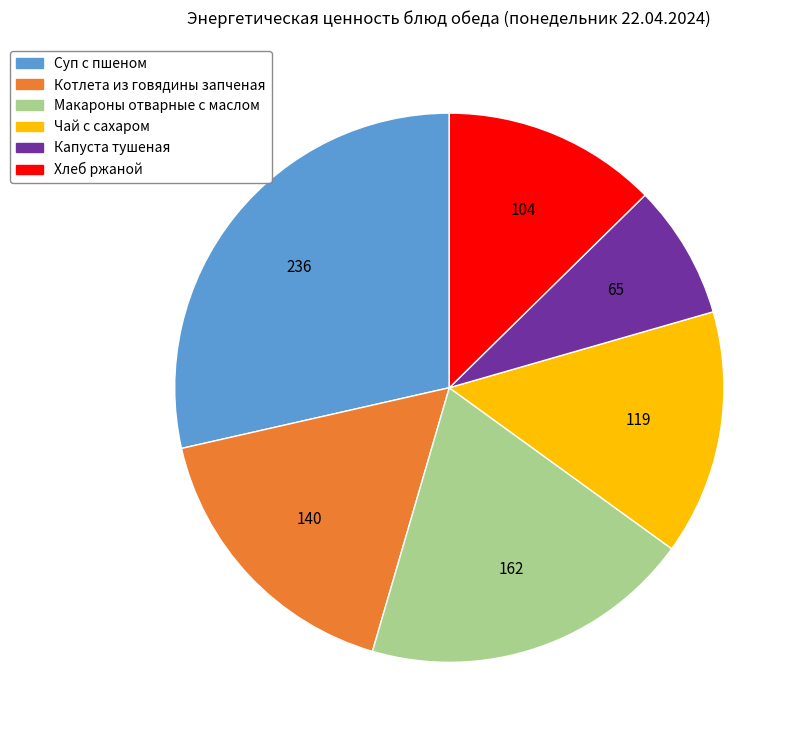

True or false: Суп с пшеном accounts for 29% of the total.

True